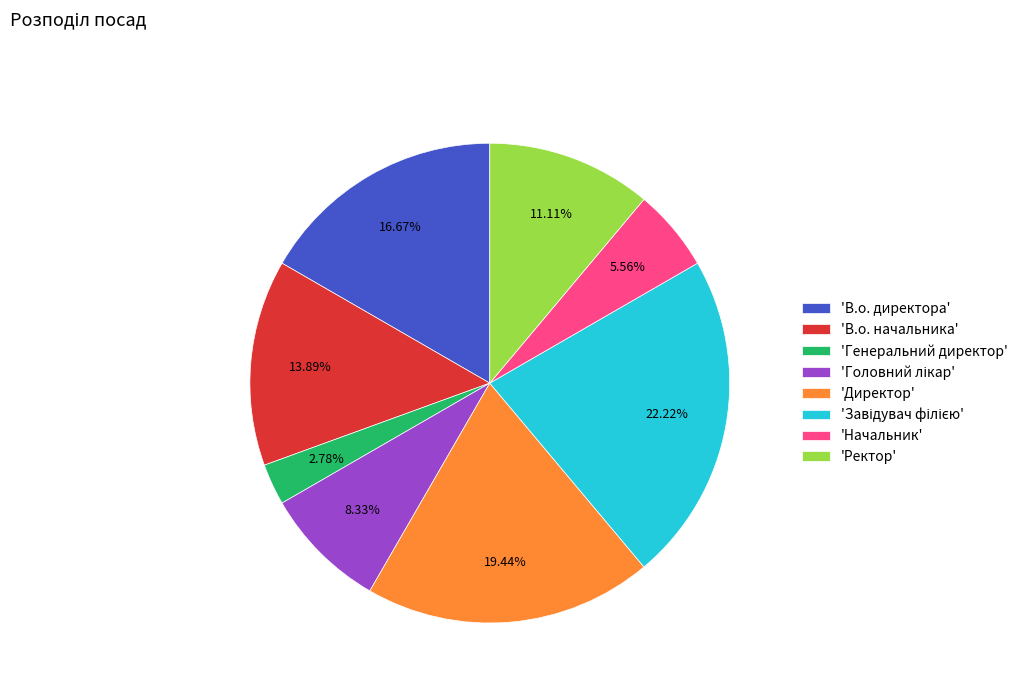

Count the number of slices in the pie.

8